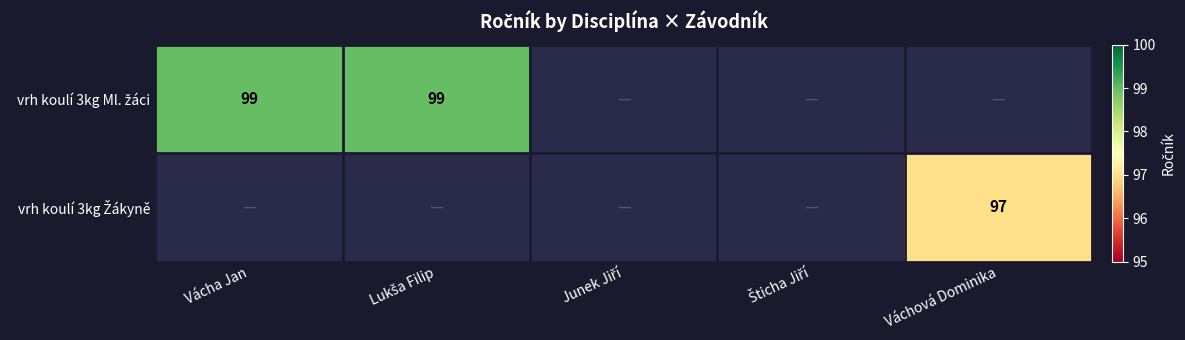

How many positive values does the vrh koulí 3kg Žákyně series have?

1